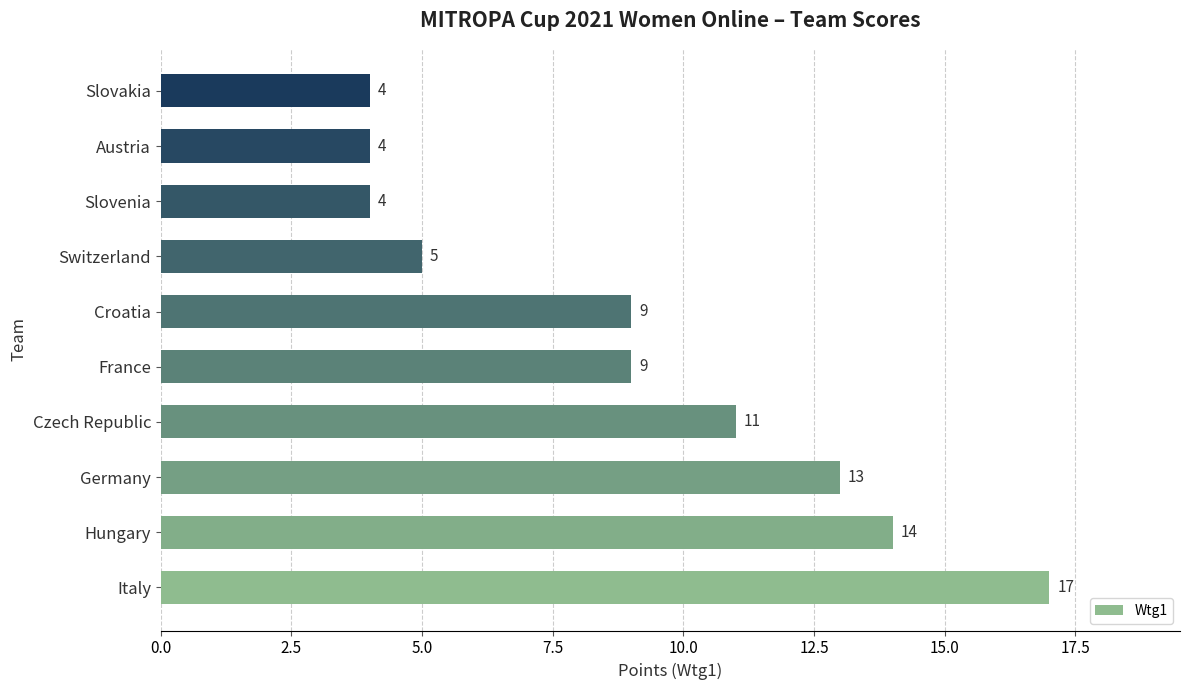

What is the change in value from Croatia to Switzerland?

-4